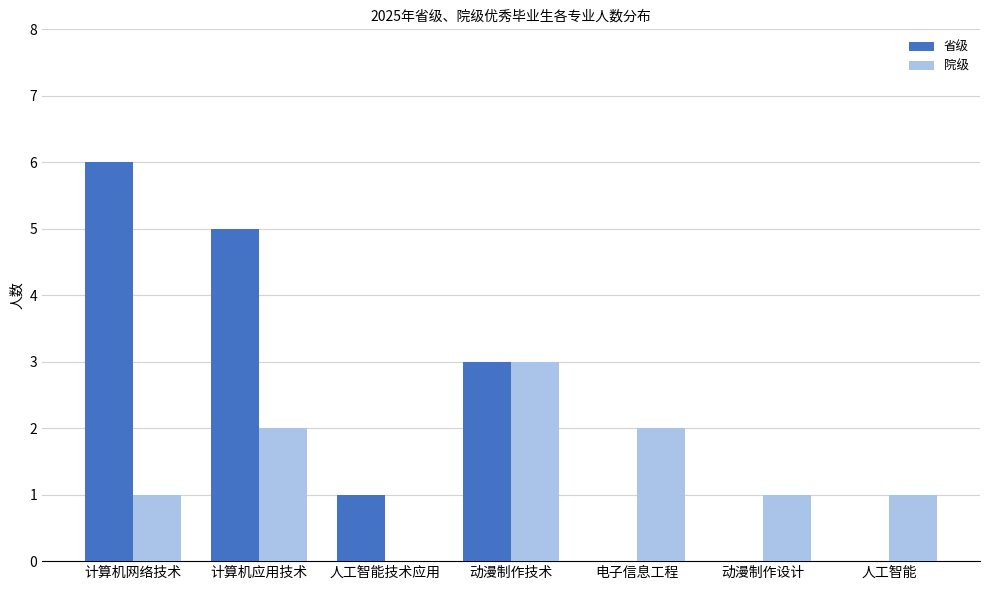

Reading left to right, list all the values displayed in this chart.

省级: 计算机网络技术=6	计算机应用技术=5	人工智能技术应用=1	动漫制作技术=3	电子信息工程=0	动漫制作设计=0	人工智能=0
院级: 计算机网络技术=1	计算机应用技术=2	人工智能技术应用=0	动漫制作技术=3	电子信息工程=2	动漫制作设计=1	人工智能=1